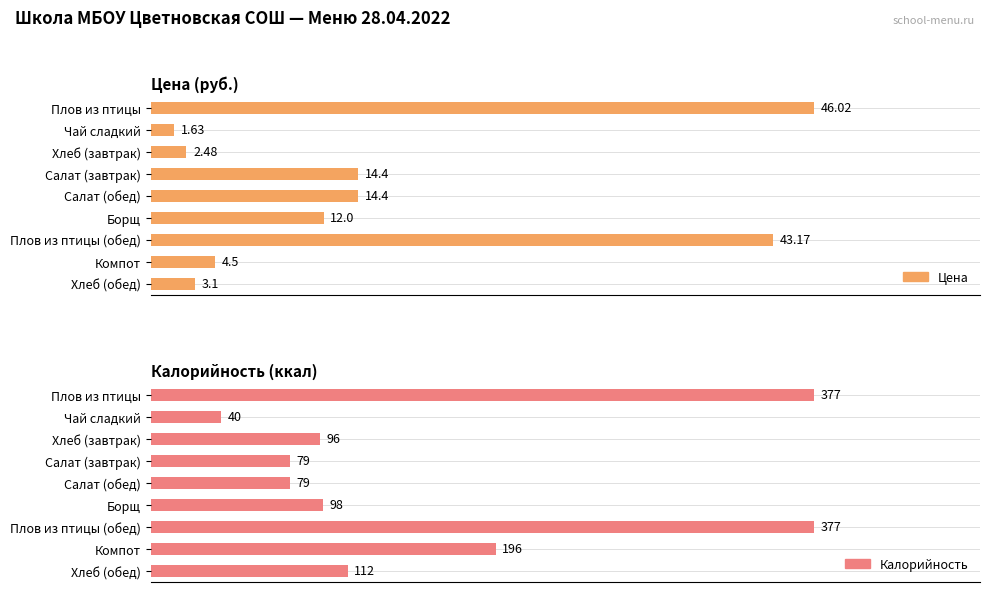

Which series has the largest total across all categories?

Калорийность